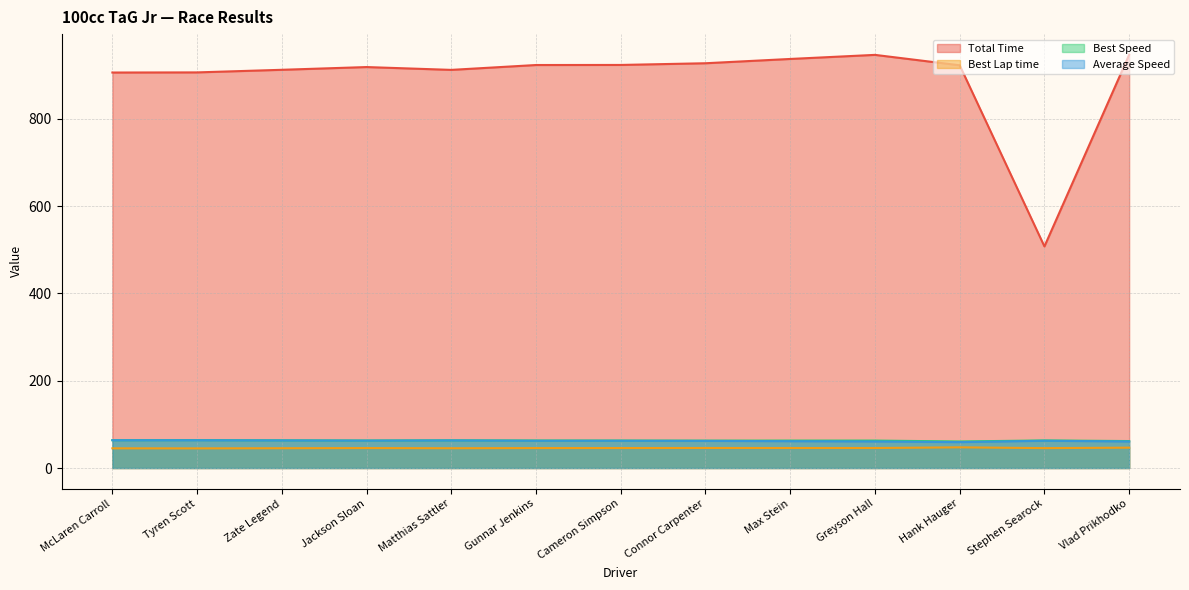

What is the label of the 6th point from the left?

Gunnar Jenkins